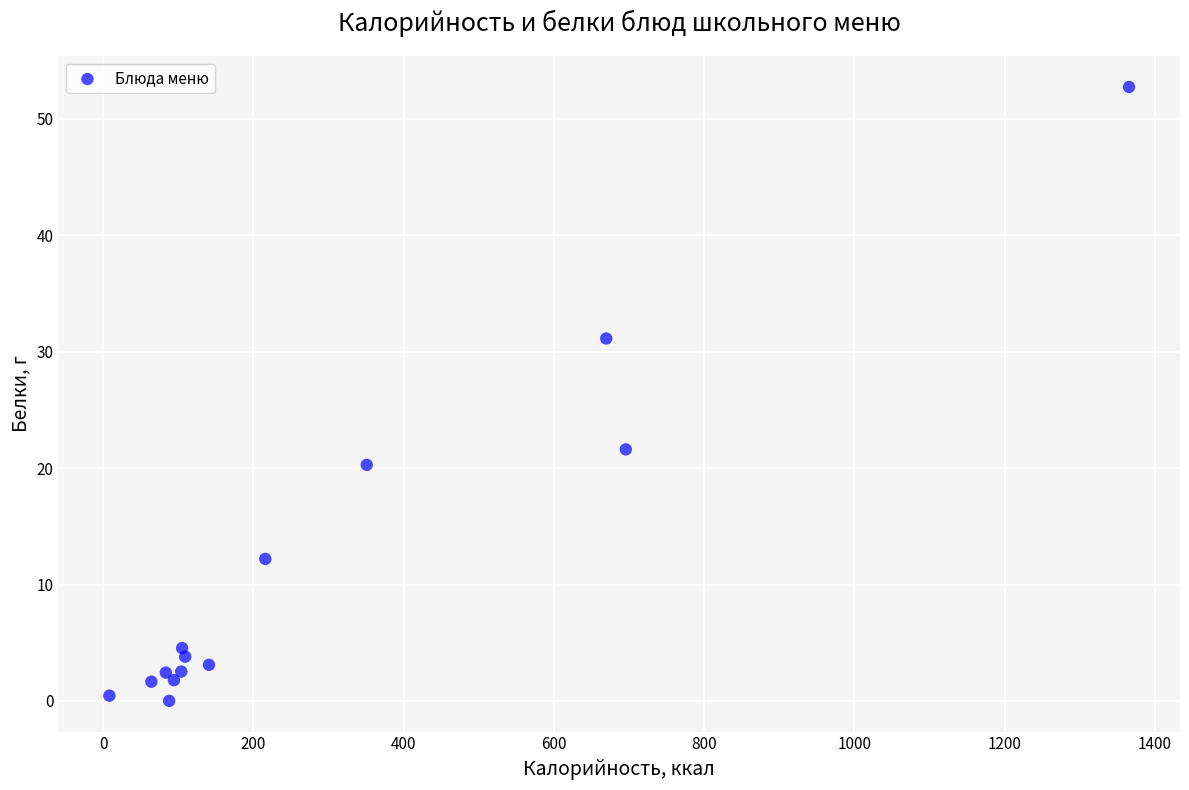

What is the range of X values (max minus min)?

1357.1